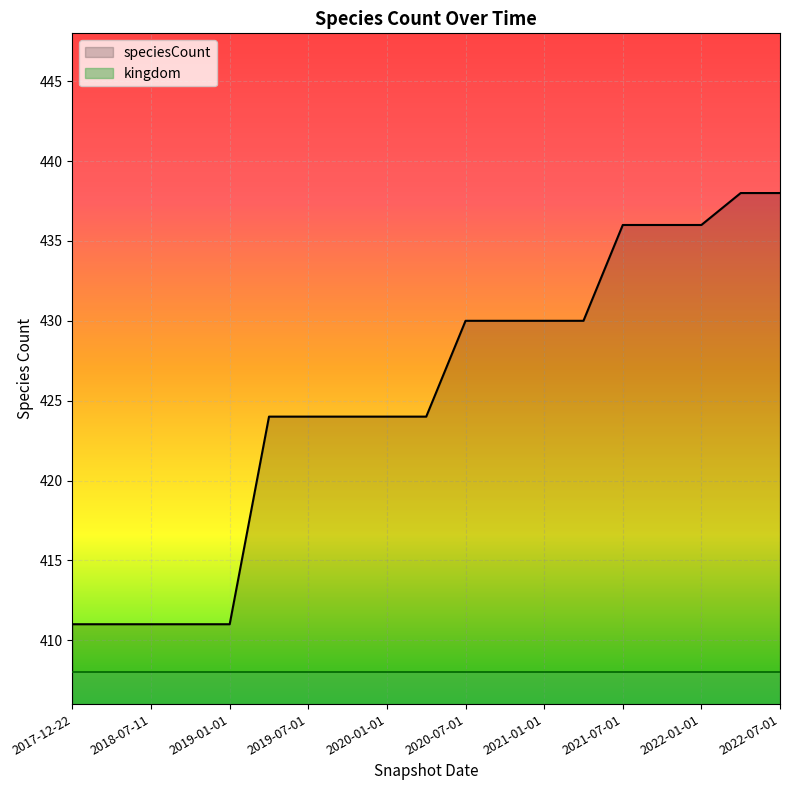

What is the difference between the second highest and second lowest values?

27